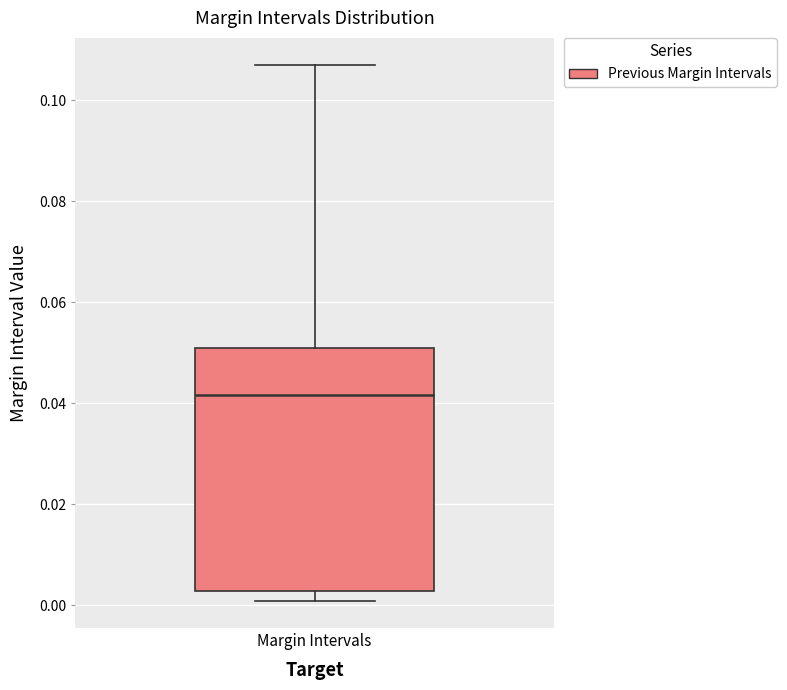

Where does the lower whisker of the box for Margin Intervals end on the y-axis? The values are not printed on the chart, so give them approximately, as read against the axis.

0.000